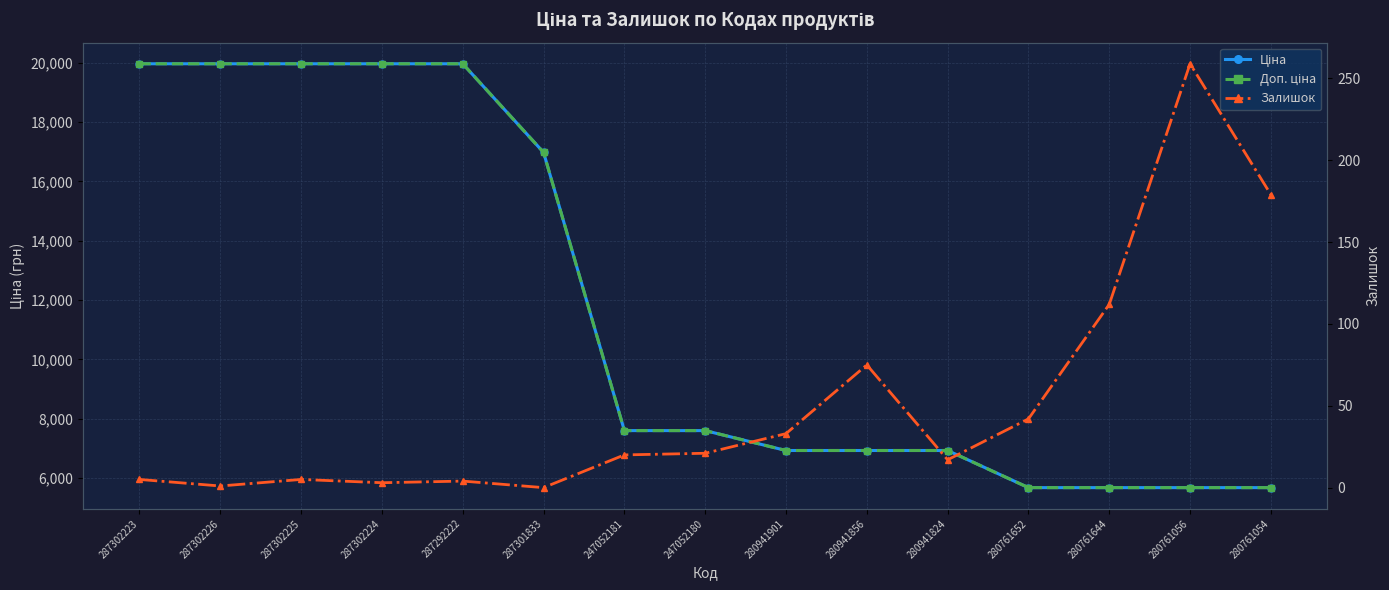

Between 287302225 and 287301833, which series saw the biggest shift?

Ціна